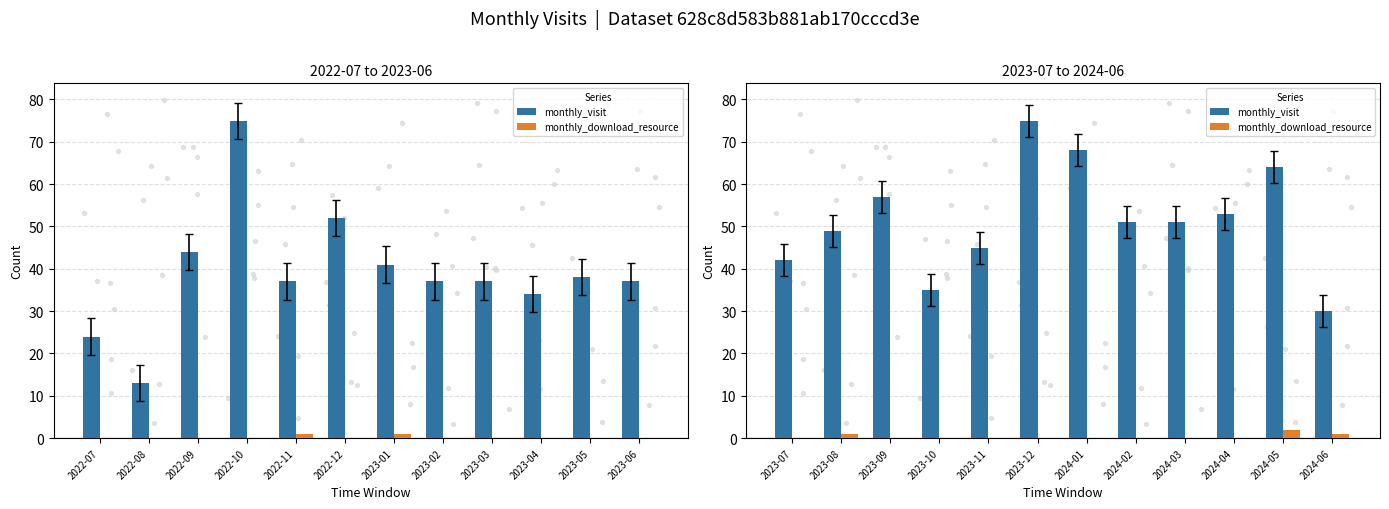

What are all the series names shown in the legend?

monthly_visit, monthly_download_resource